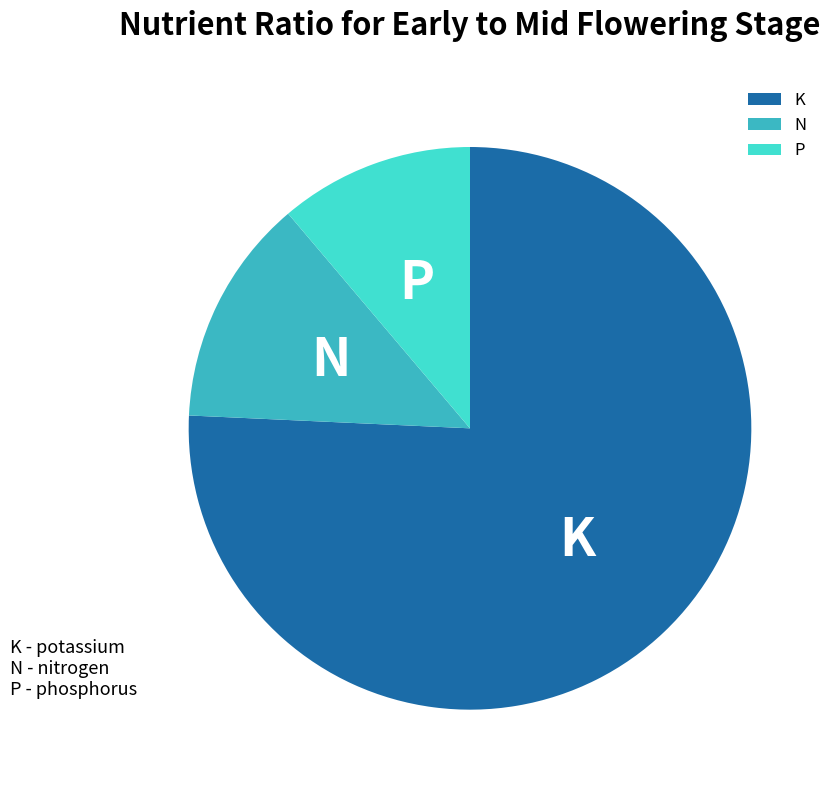

Do P and N together represent more than half of the pie?

No